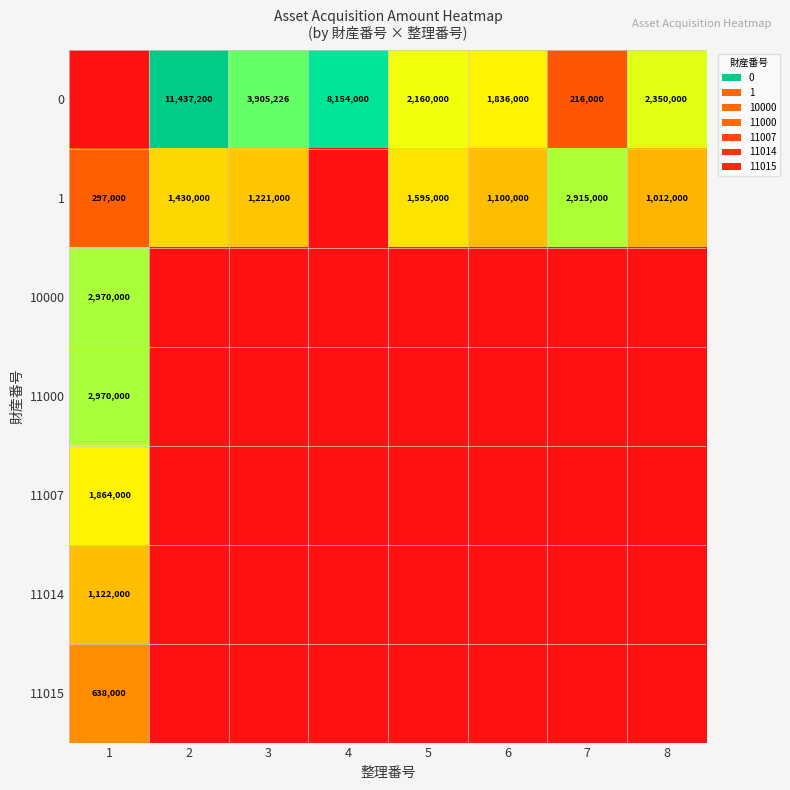

What is the difference between the highest and lowest values at 5?

2160000